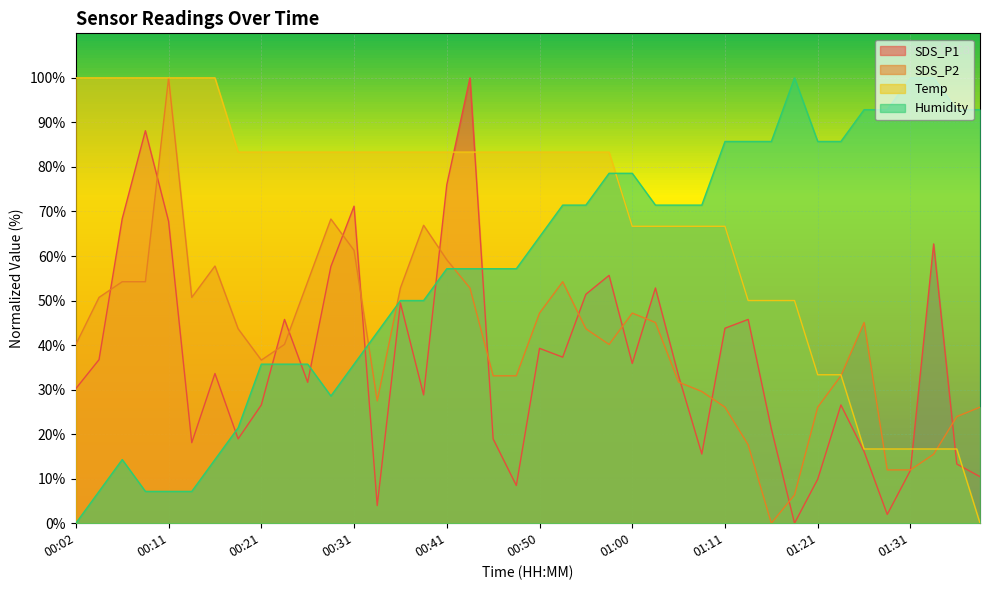

Reading left to right, list all the values displayed in this chart.

SDS_P1: 30.2	36.7	68.4	88.1	67.8	18.1	33.6	18.9	26.6	45.8	31.6	57.6	71.2	4.0	49.4	28.8	76.0	100.0	18.9	8.5	39.3	37.3	51.4	55.6	35.9	52.8	33.1	15.5	43.8	45.8	21.2	0.0	9.9	26.6	16.1	2.0	11.9	62.7	13.3	10.5
SDS_P2: 40.1	50.7	54.2	54.2	100.0	50.7	57.7	43.7	36.6	40.1	54.2	68.3	61.3	27.5	52.8	66.9	59.2	52.8	33.1	33.1	47.2	54.2	43.7	40.1	47.2	45.1	31.7	29.6	26.1	17.6	0.0	6.3	26.1	33.1	45.1	12.0	12.0	15.5	23.9	26.1
Temp: 100.0	100.0	100.0	100.0	100.0	100.0	100.0	83.3	83.3	83.3	83.3	83.3	83.3	83.3	83.3	83.3	83.3	83.3	83.3	83.3	83.3	83.3	83.3	83.3	66.7	66.7	66.7	66.7	66.7	50.0	50.0	50.0	33.3	33.3	16.7	16.7	16.7	16.7	16.7	0.0
Humidity: 0.0	7.1	14.3	7.1	7.1	7.1	14.3	21.4	35.7	35.7	35.7	28.6	35.7	42.9	50.0	50.0	57.1	57.1	57.1	57.1	64.3	71.4	71.4	78.6	78.6	71.4	71.4	71.4	85.7	85.7	85.7	100.0	85.7	85.7	92.9	92.9	100.0	100.0	92.9	92.9